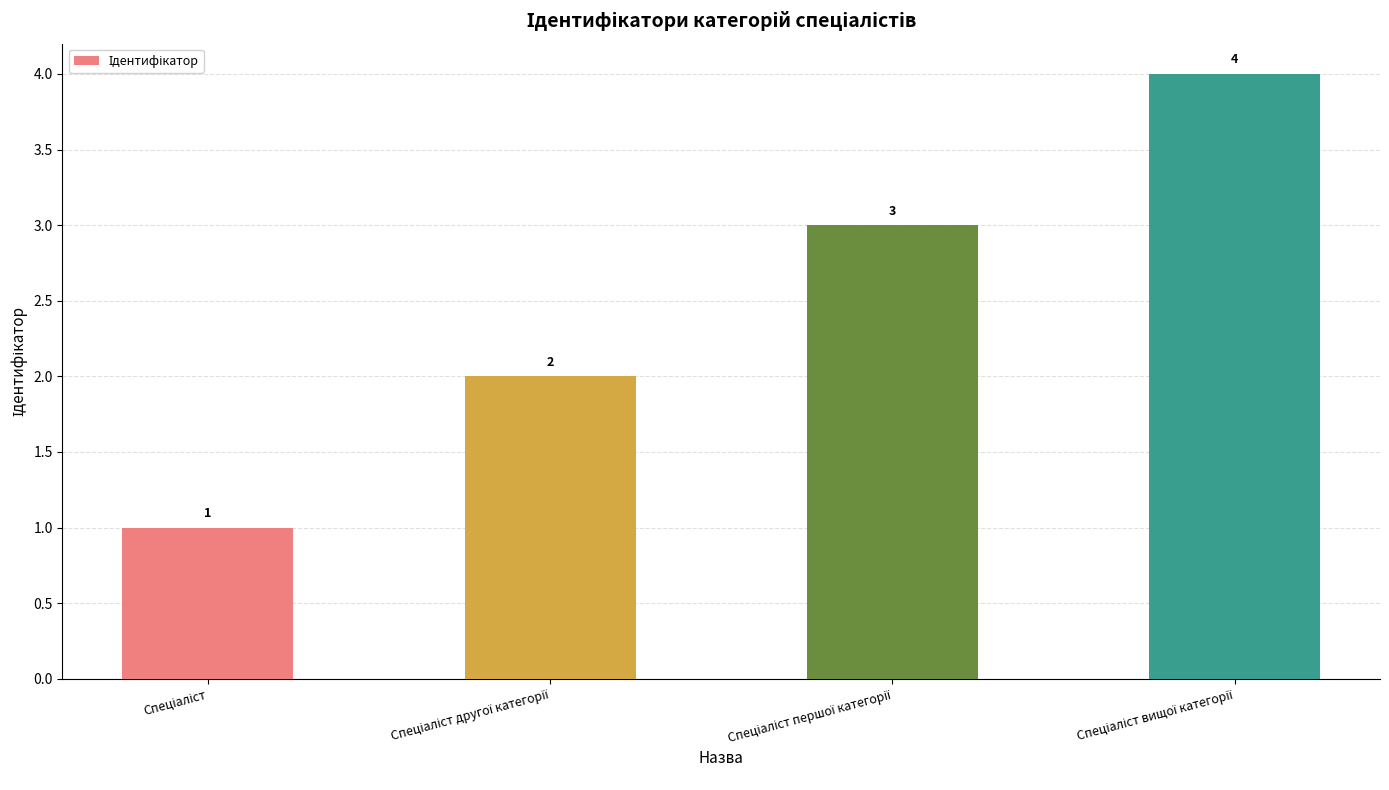

How many series are shown in this chart?

1